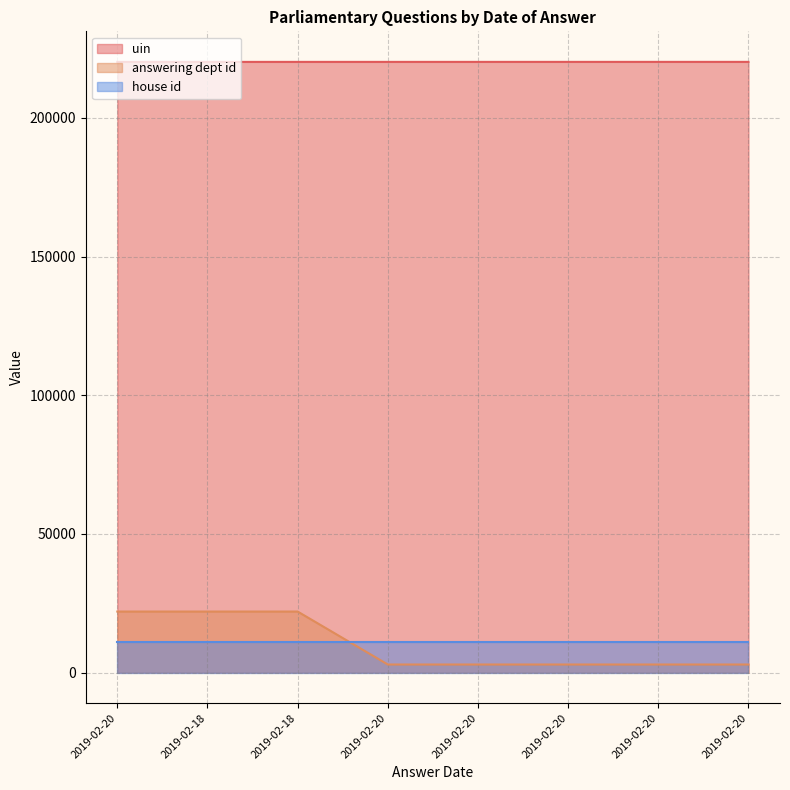

List the labels in order of answering dept id value, smallest first.

2019-02-20, 2019-02-20, 2019-02-20, 2019-02-20, 2019-02-20, 2019-02-20, 2019-02-18, 2019-02-18